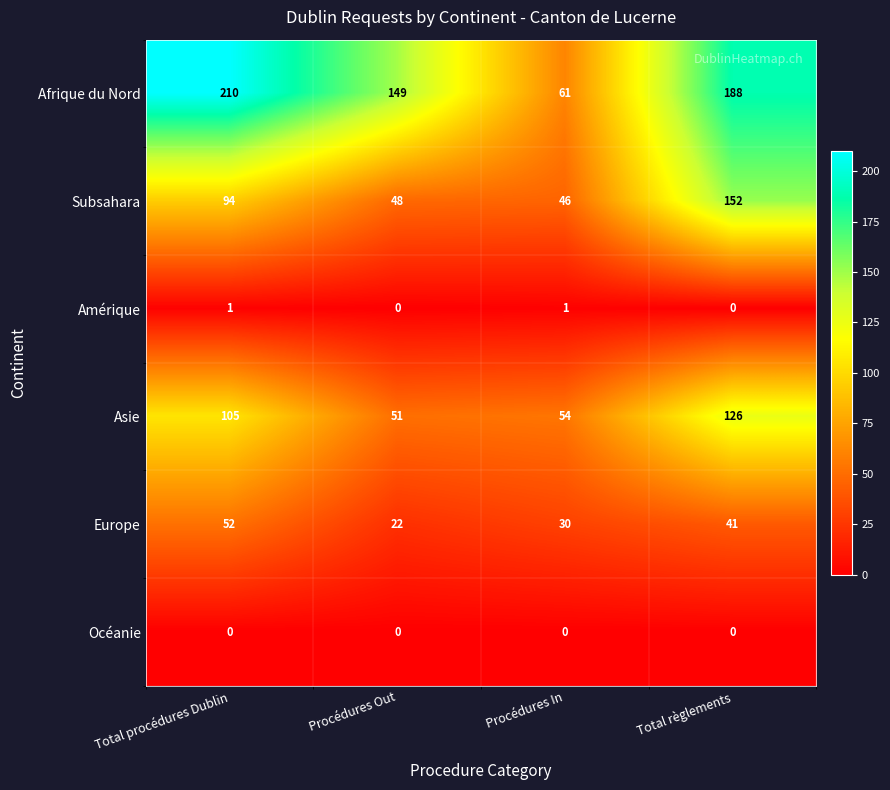

What is the difference between the Subsahara values at Total procédures Dublin and Procédures In?

48